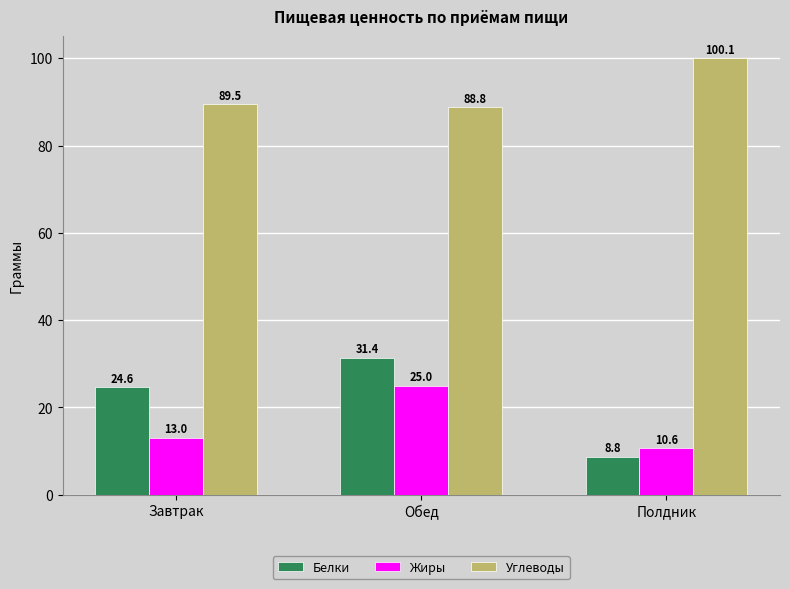

What is the spread (max minus min) of values at Завтрак?

76.5